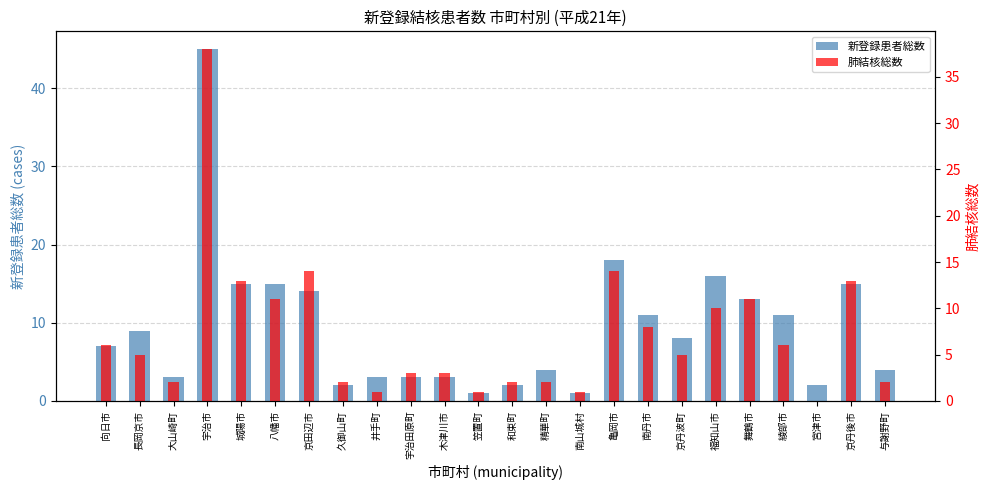

Is the value of 新登録患者総数 at 南山城村 greater than the value of 肺結核総数 at 井手町?

No